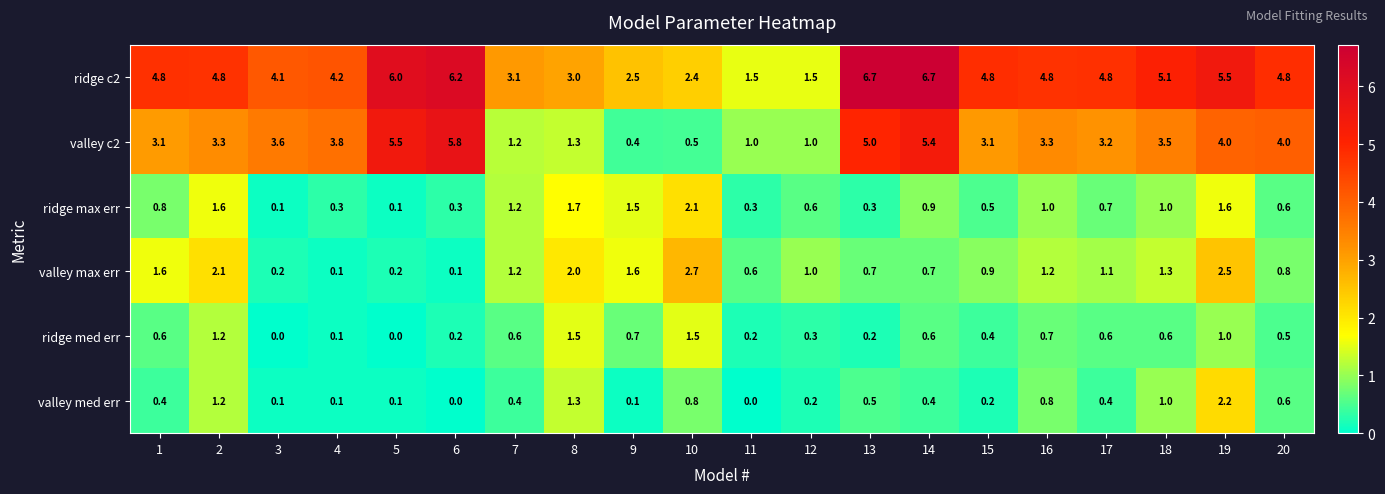

Which series changed the most between 6 and 17?

valley c2